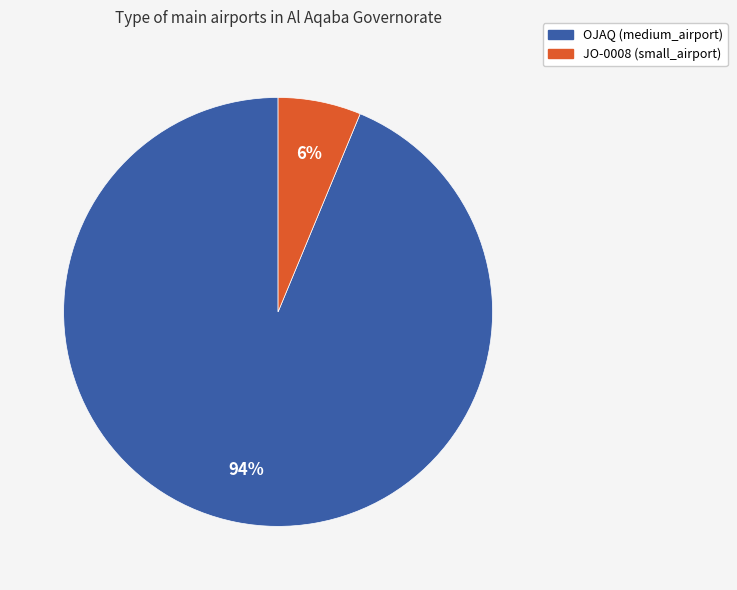

How many segments does this pie chart have?

2